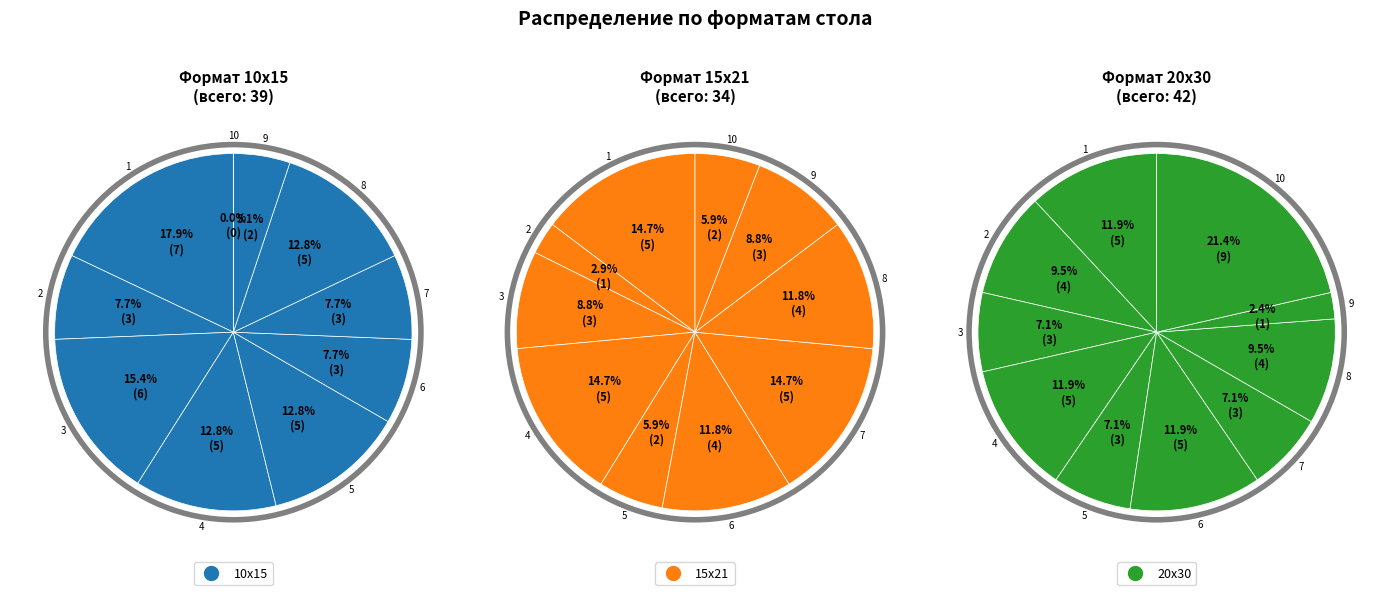

What is the smallest slice in the pie chart?

10